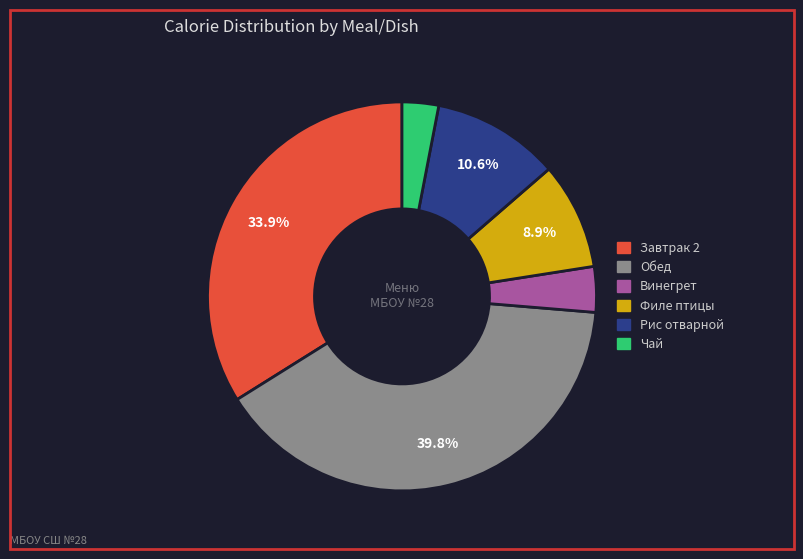

Is there a majority slice in this chart?

No